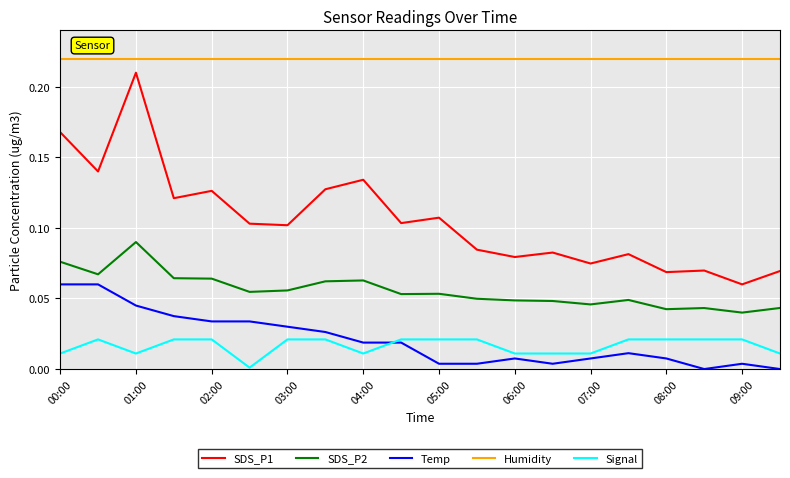

List the series in order of their peak value, lowest first.

Signal, Temp, SDS_P2, SDS_P1, Humidity